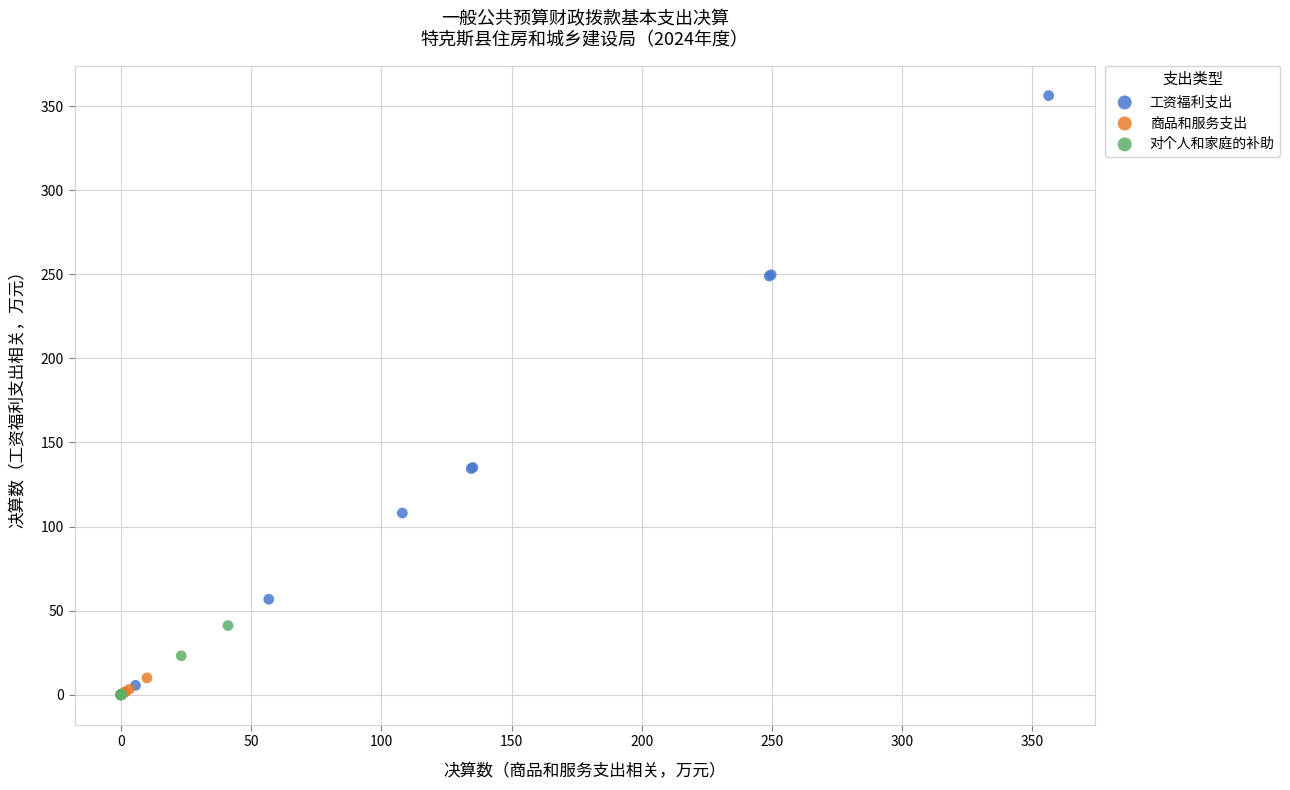

Which series reaches the maximum Y coordinate?

工资福利支出